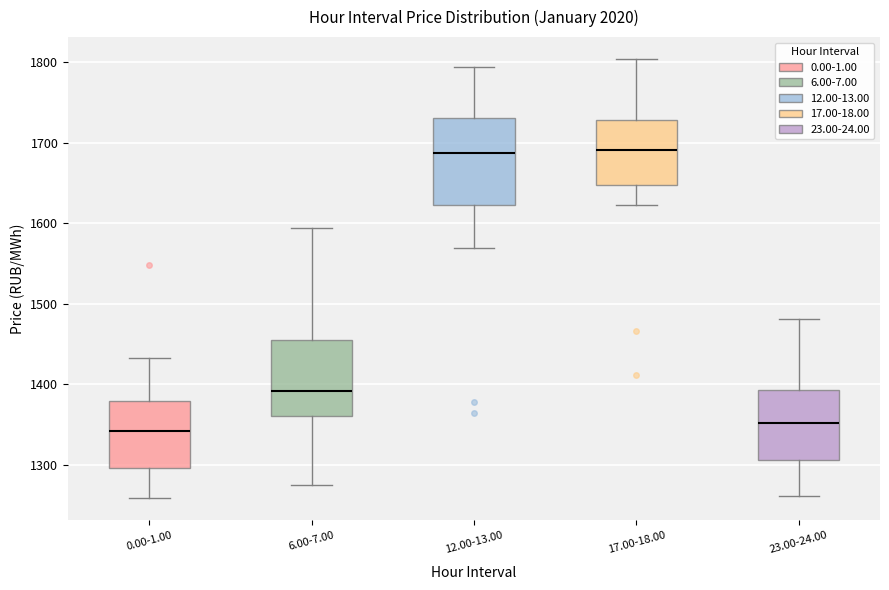

Where is the lower edge of the box for 6.00-7.00 on the y-axis? The values are not printed on the chart, so give them approximately, as read against the axis.

1360